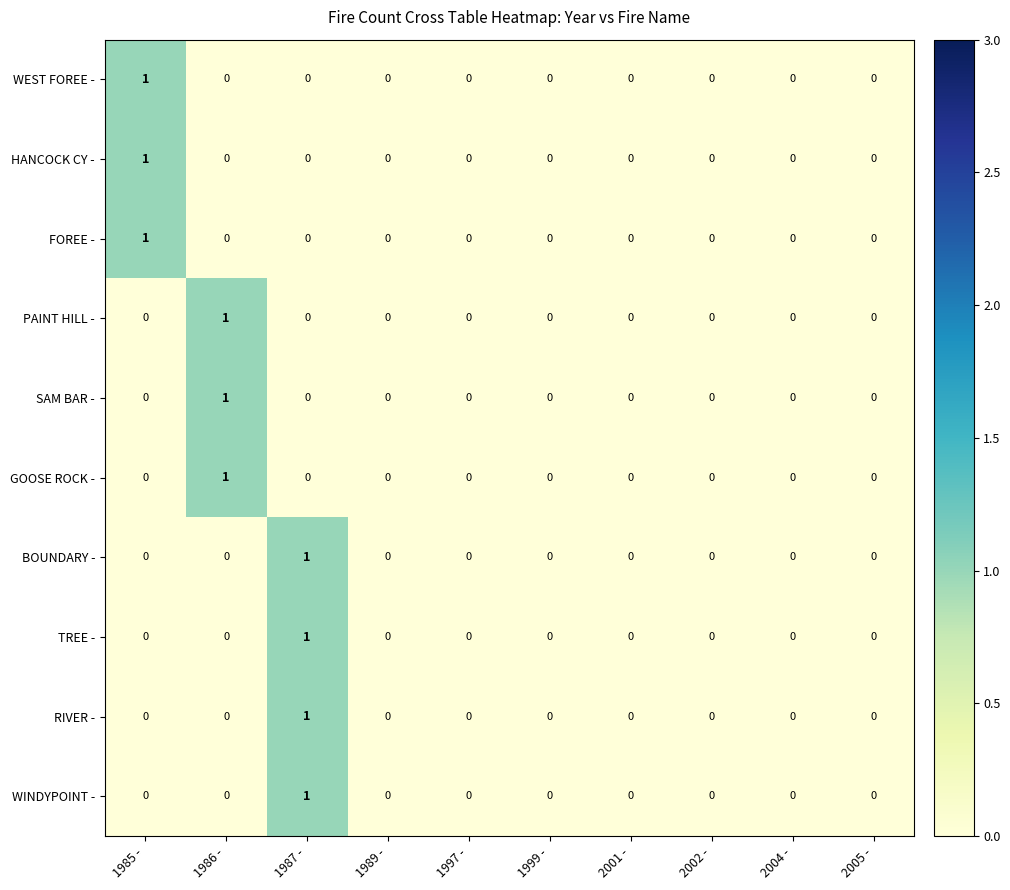

How many categories are shown in the chart?

10